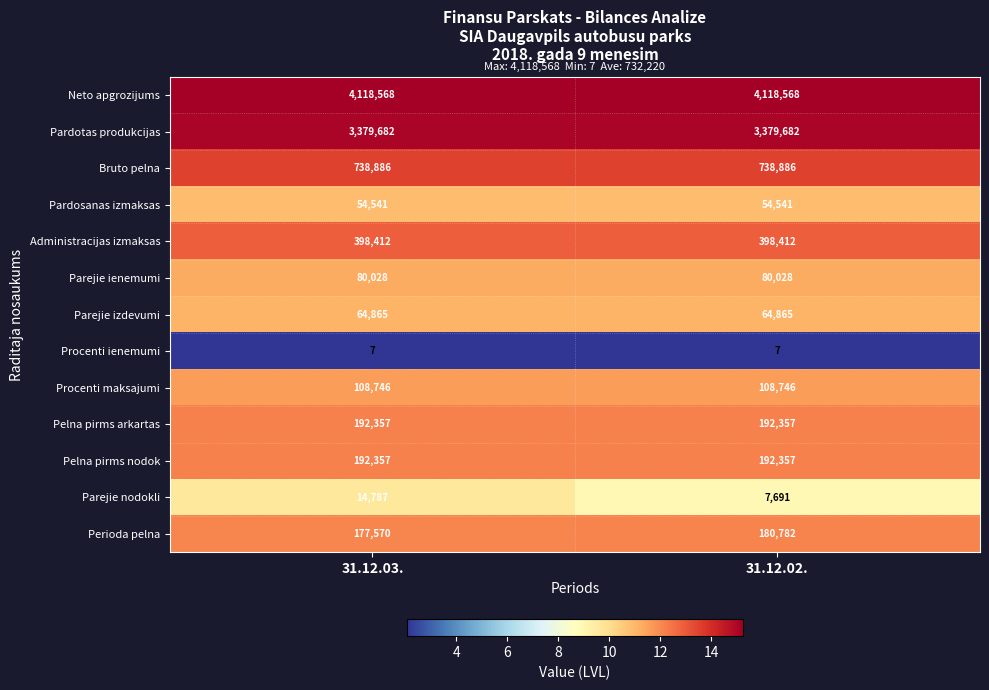

What is the maximum value shown in the chart?

4118568